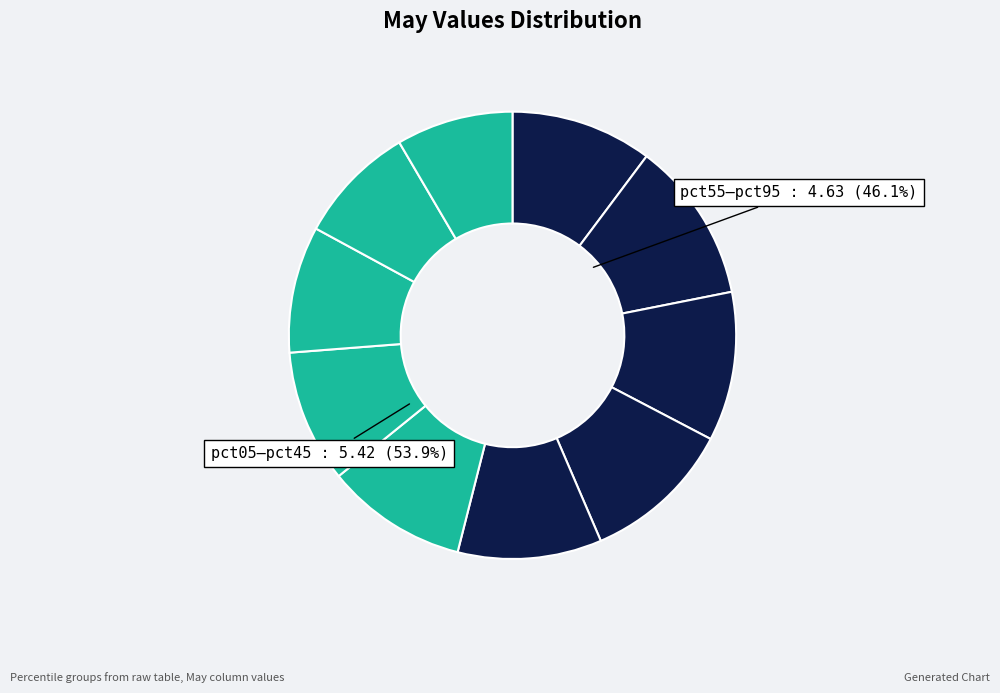

What is the largest slice in the pie chart?

pct15